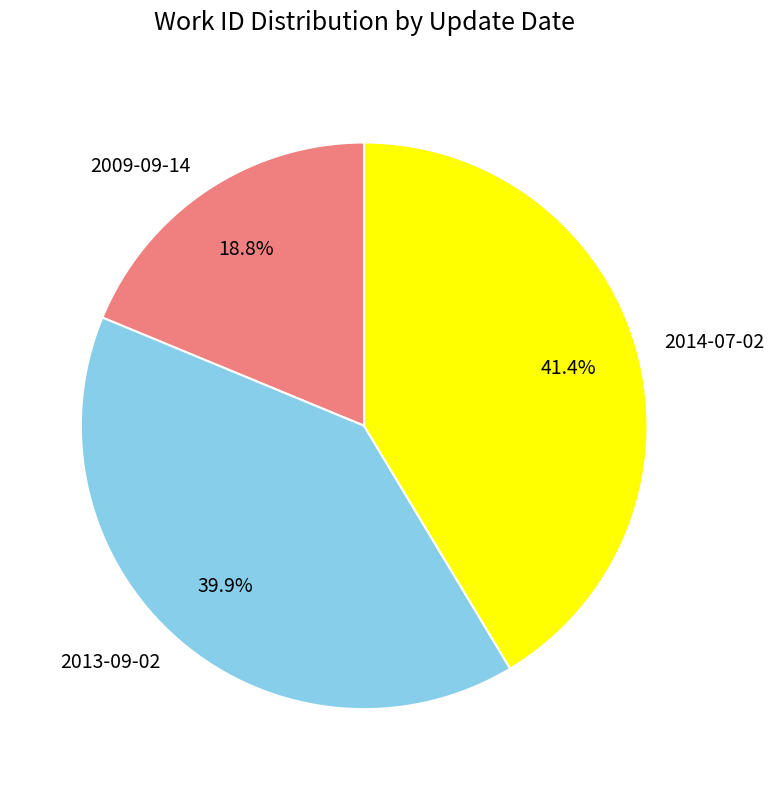

To the nearest percent, what is the combined percentage of 2009-09-14 and 2014-07-02?

60%